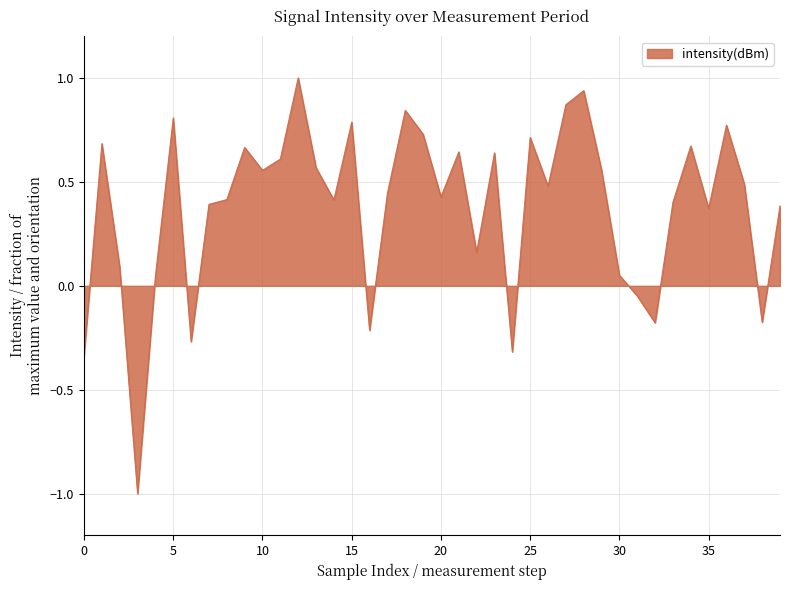

What is the difference between the maximum and minimum values?

2.0